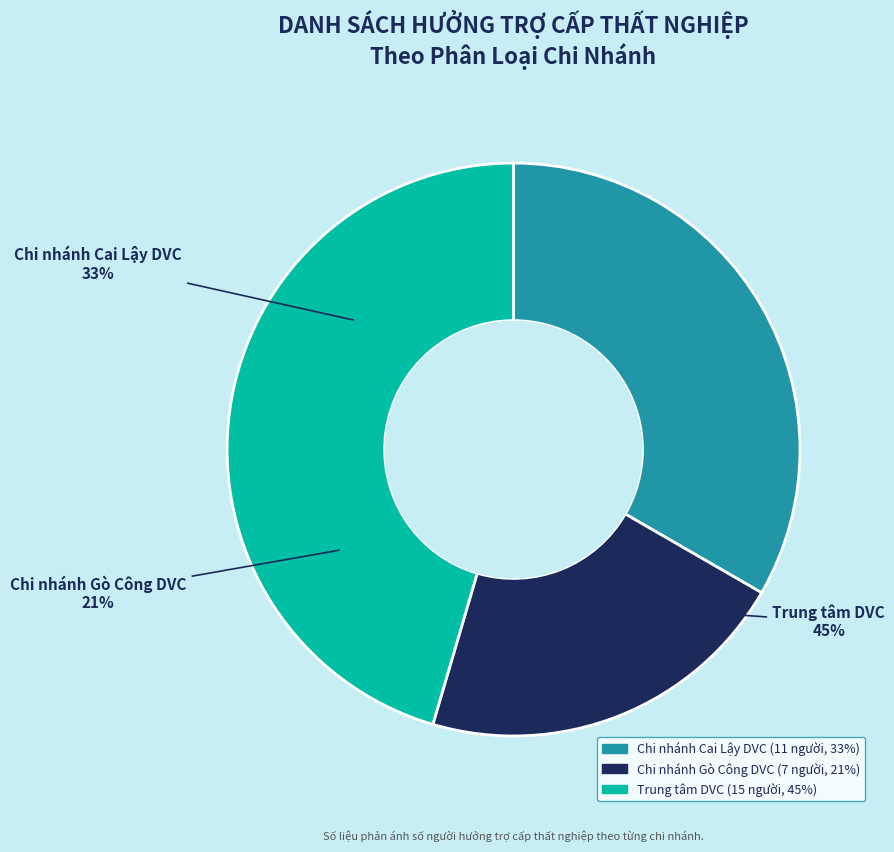

How many segments does this pie chart have?

3